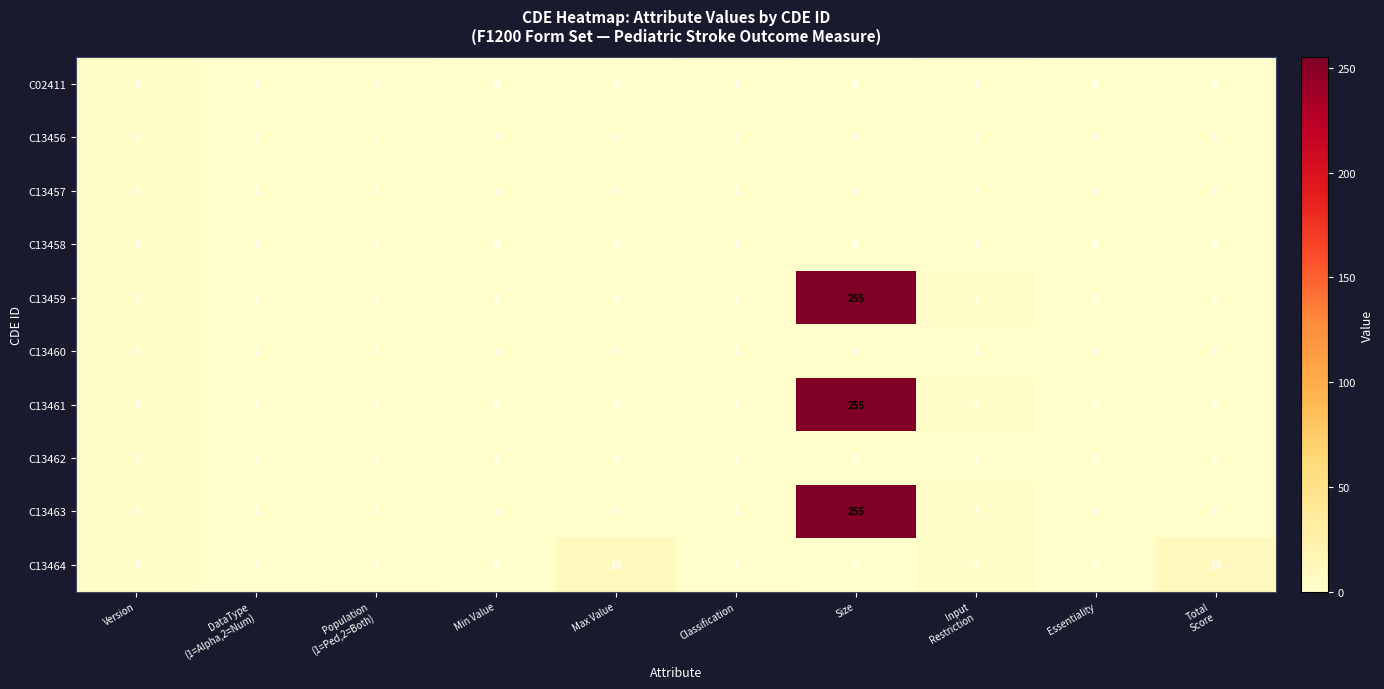

What is the approximate value of C13464 at Max Value?

10